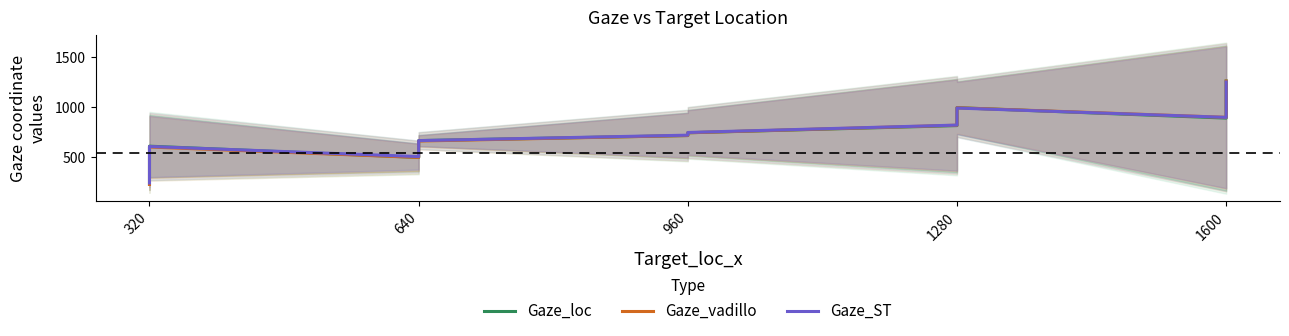

How many categories are shown in the chart?

10